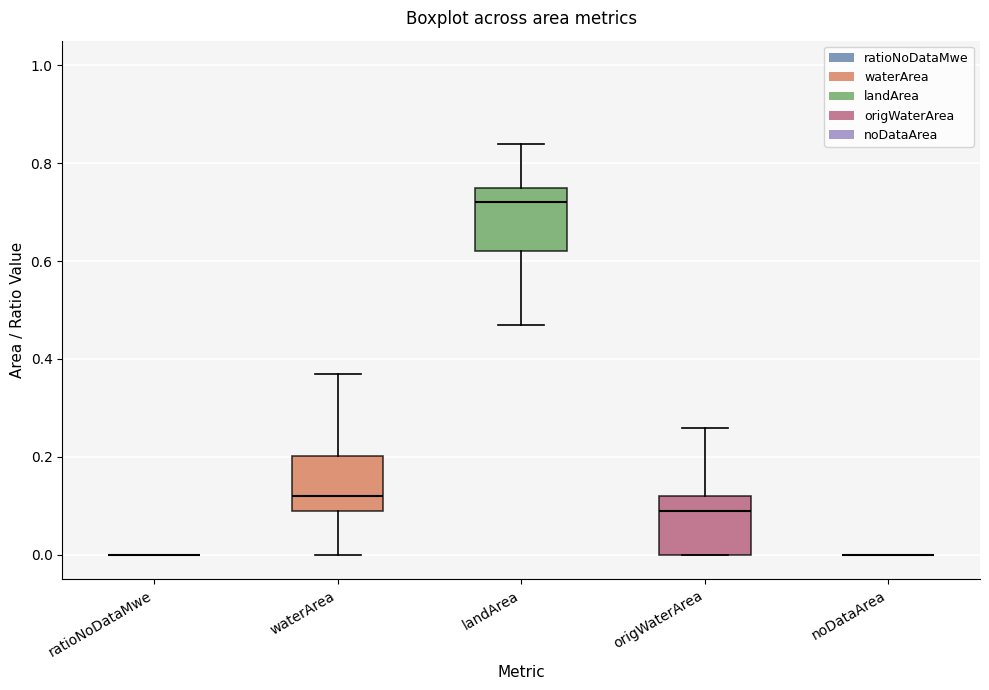

Where does the upper whisker of the box for waterArea end on the y-axis? The values are not printed on the chart, so give them approximately, as read against the axis.

0.38